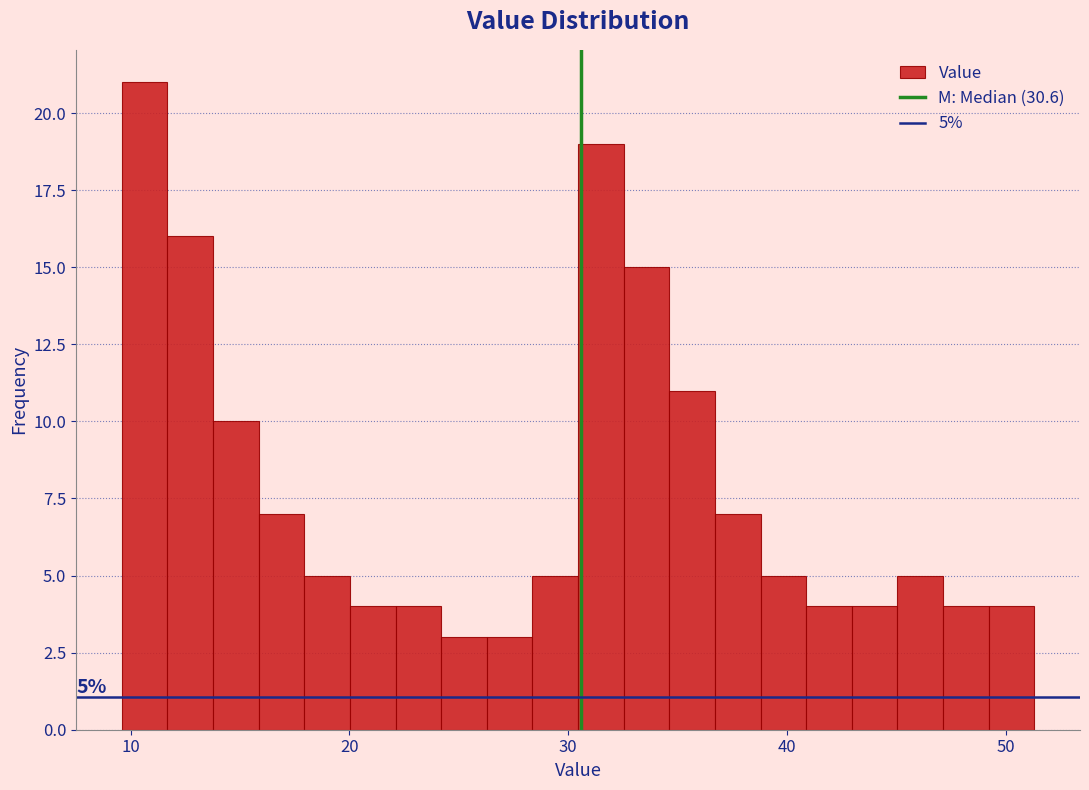

Read against the x-axis, roughly where is the centre of the tallest bar?

11